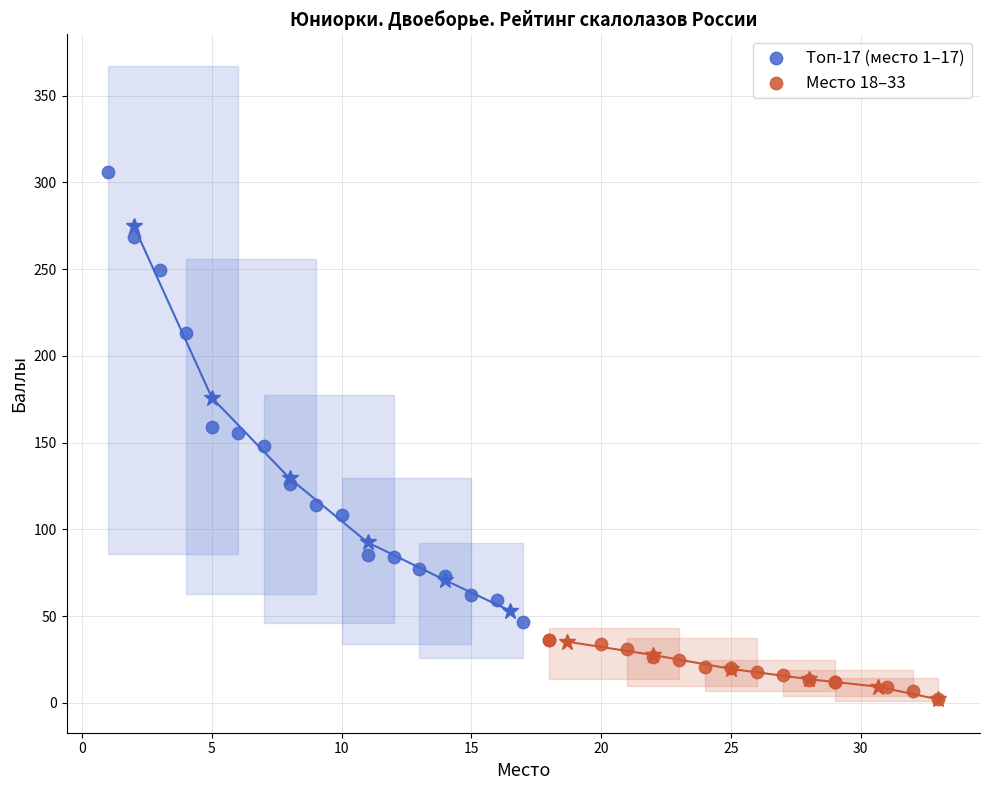

Which series reaches the maximum Y coordinate?

Топ-17 (место 1–17)